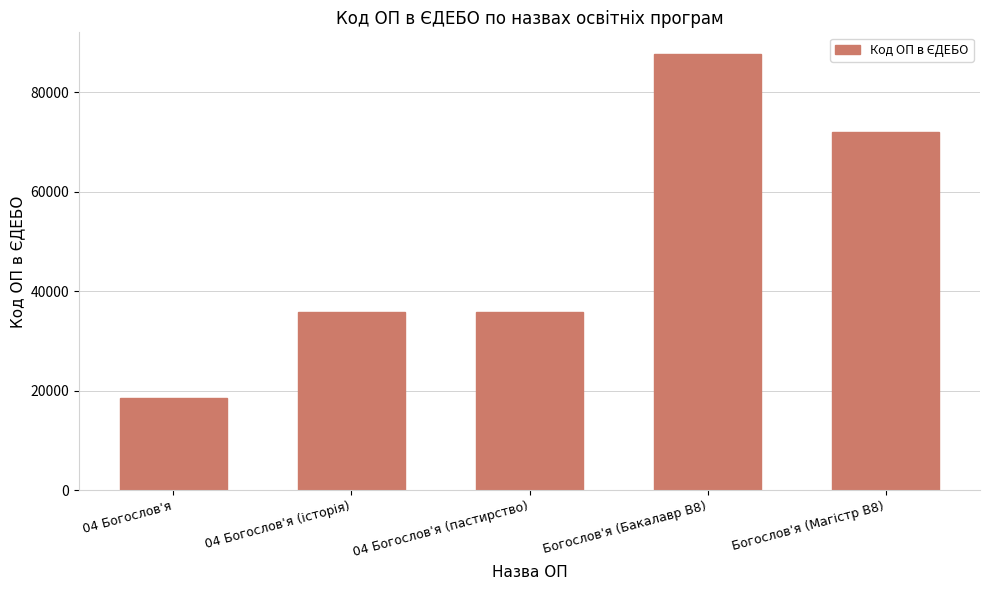

True or false: the data shows 87708 at Богослов'я (Бакалавр B8).

True